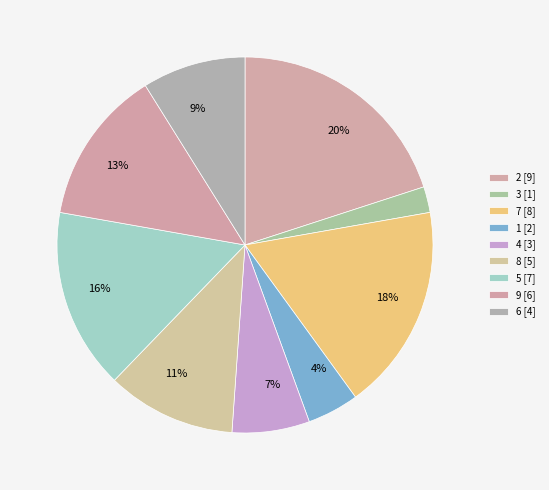

Count the number of slices in the pie.

9